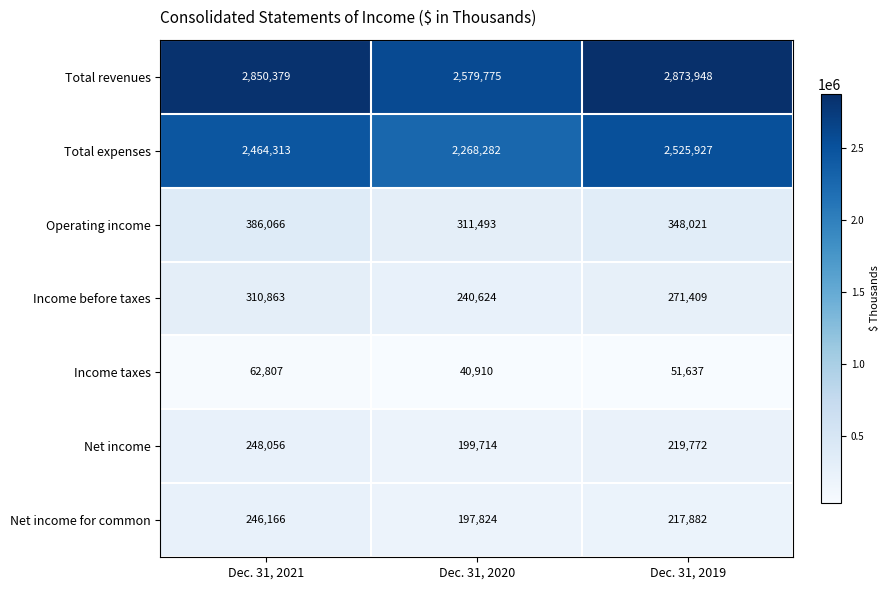

Reading left to right, extract all data points from this chart.

Total revenues: Dec. 31, 2021=2850379	Dec. 31, 2020=2579775	Dec. 31, 2019=2873948
Total expenses: Dec. 31, 2021=2464313	Dec. 31, 2020=2268282	Dec. 31, 2019=2525927
Operating income: Dec. 31, 2021=386066	Dec. 31, 2020=311493	Dec. 31, 2019=348021
Income before taxes: Dec. 31, 2021=310863	Dec. 31, 2020=240624	Dec. 31, 2019=271409
Income taxes: Dec. 31, 2021=62807	Dec. 31, 2020=40910	Dec. 31, 2019=51637
Net income: Dec. 31, 2021=248056	Dec. 31, 2020=199714	Dec. 31, 2019=219772
Net income for common: Dec. 31, 2021=246166	Dec. 31, 2020=197824	Dec. 31, 2019=217882